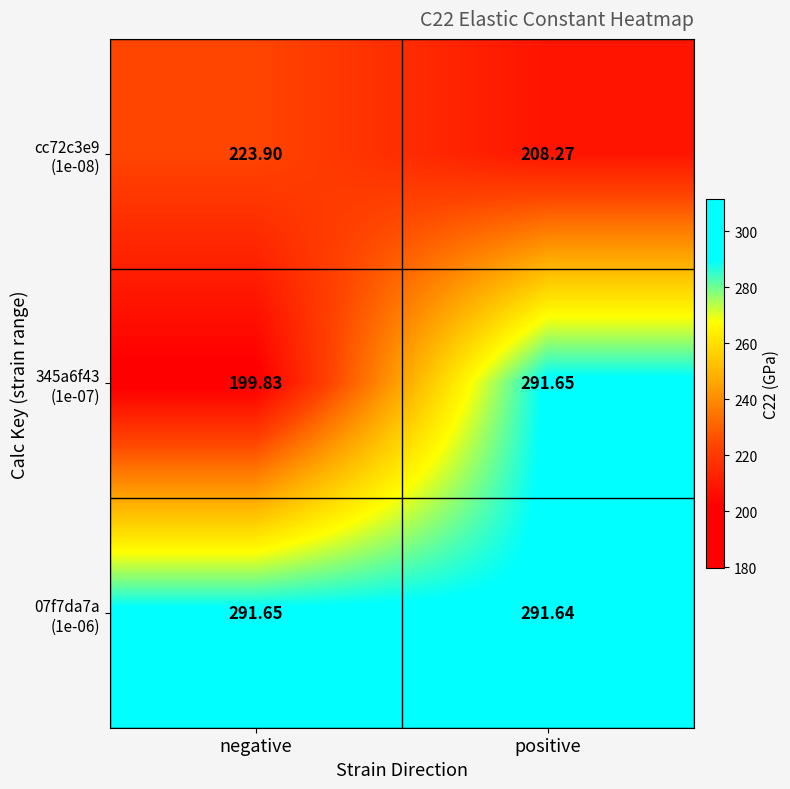

At which category is the sum across all series the highest?

positive